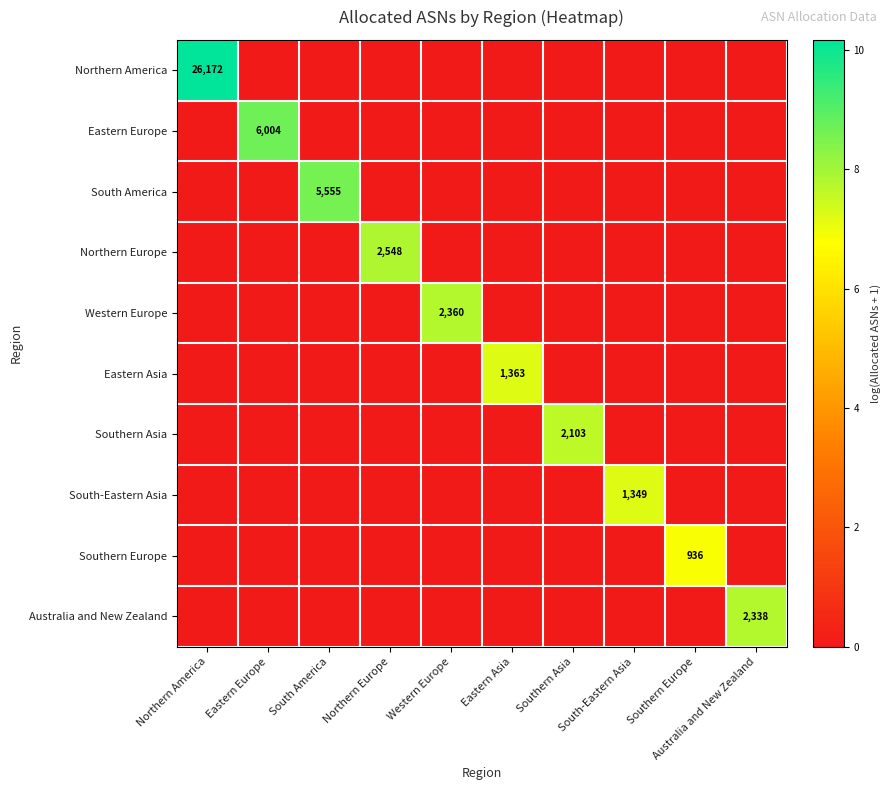

True or false: Western Europe has a value of 4024 at Western Europe.

False